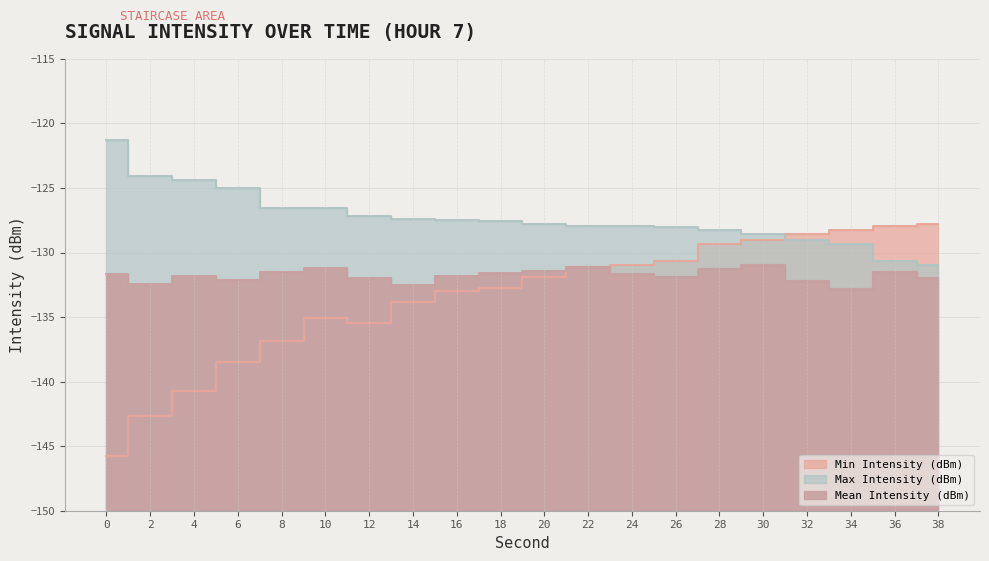

Between 16 and 8, which is larger?

16